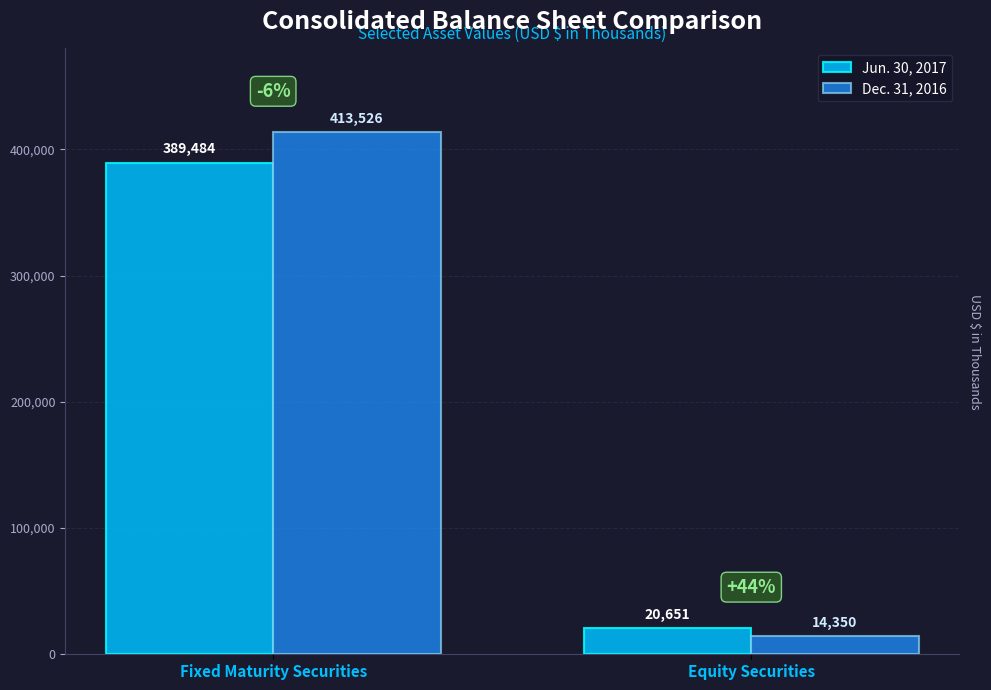

How many bars are there in total?

4